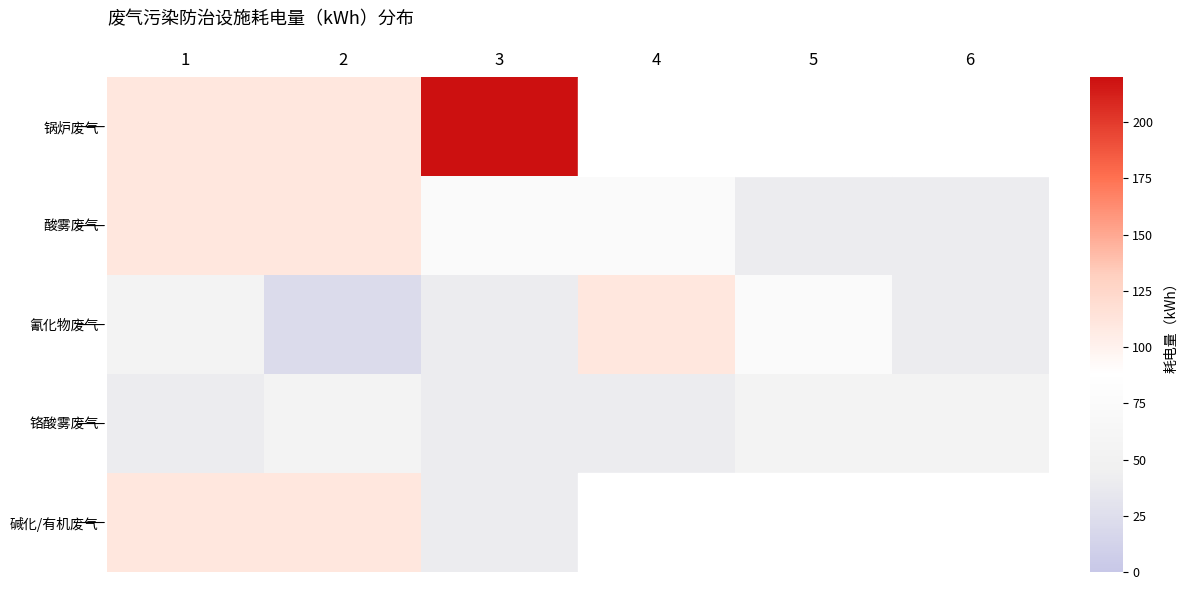

How many distinct data groups are displayed?

5